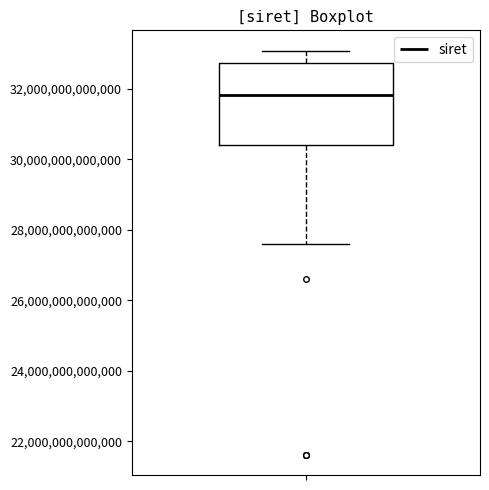

Where does the upper whisker of the box end on the y-axis? The values are not printed on the chart, so give them approximately, as read against the axis.

33000000000000